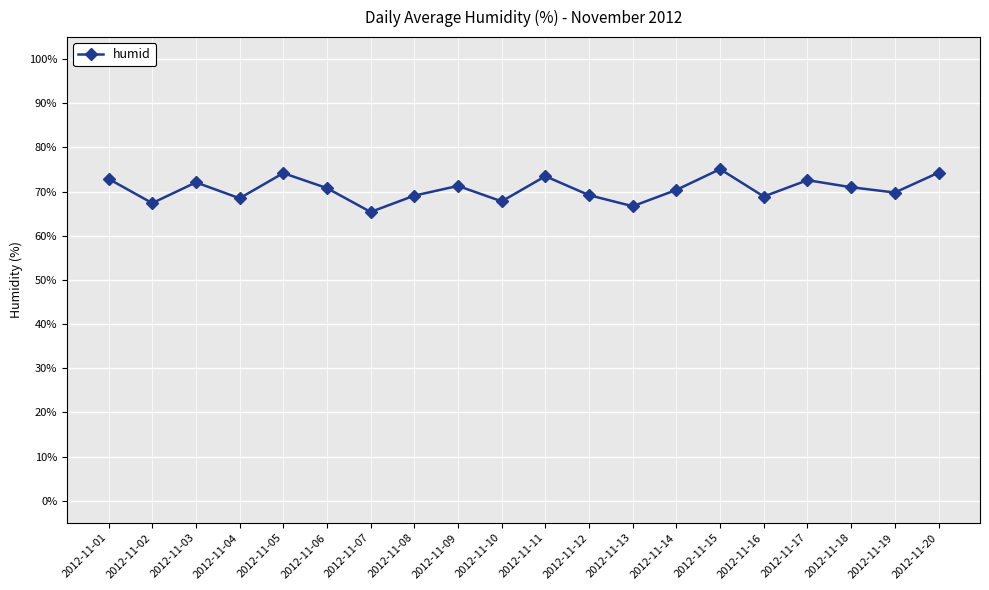

Which label corresponds to the smallest value in the chart?

2012-11-07